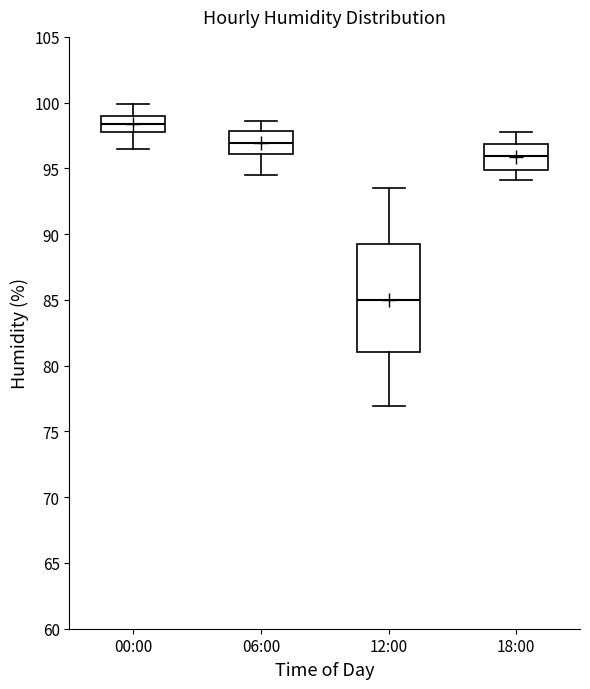

Which box is the tallest, from its lower edge to its upper edge?

12:00